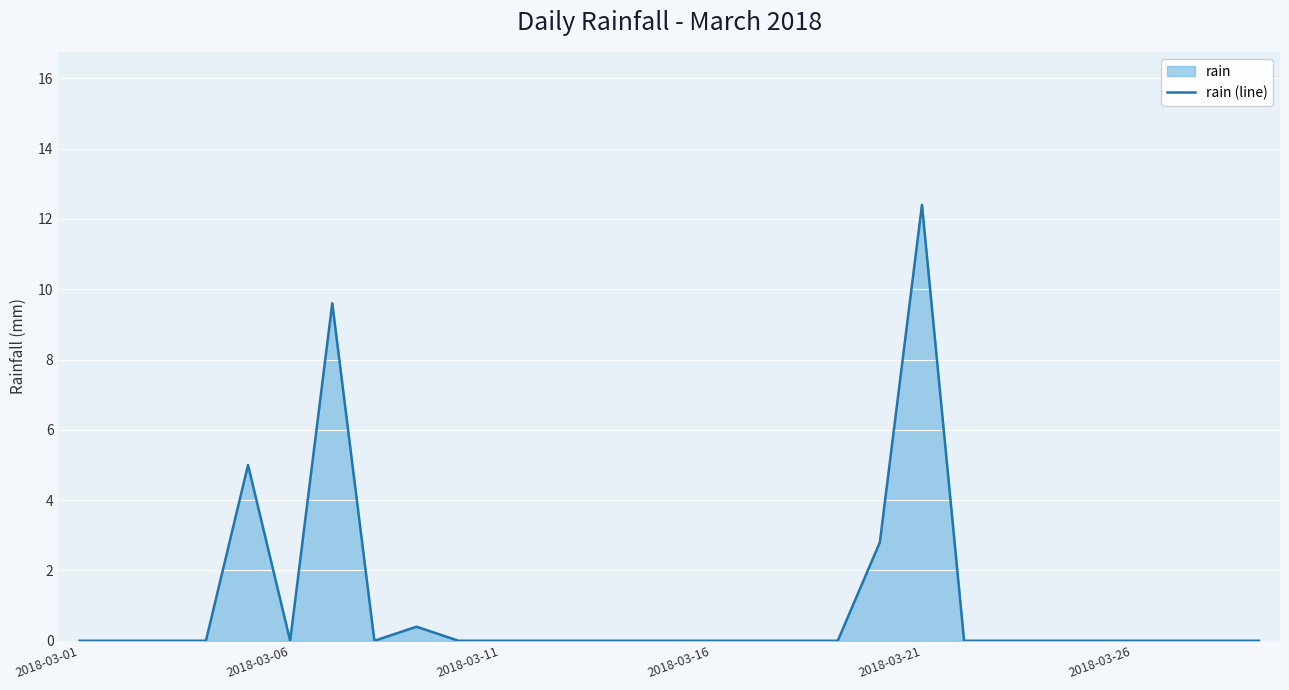

At which category does the chart reach its peak across all series?

2018-03-21